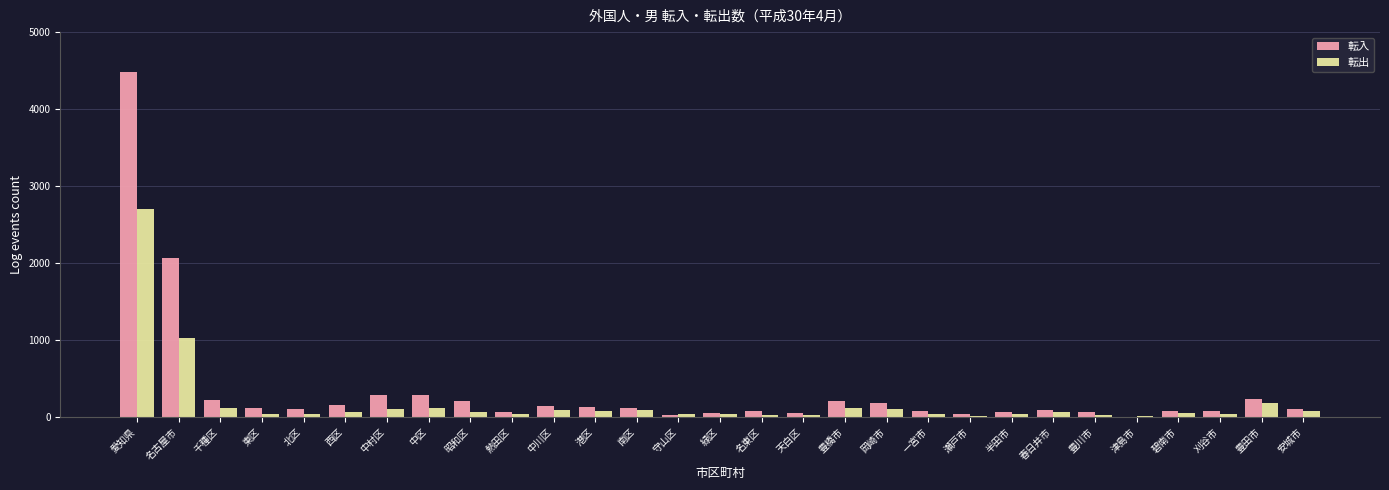

What is the sum of all 転出 values?

5520